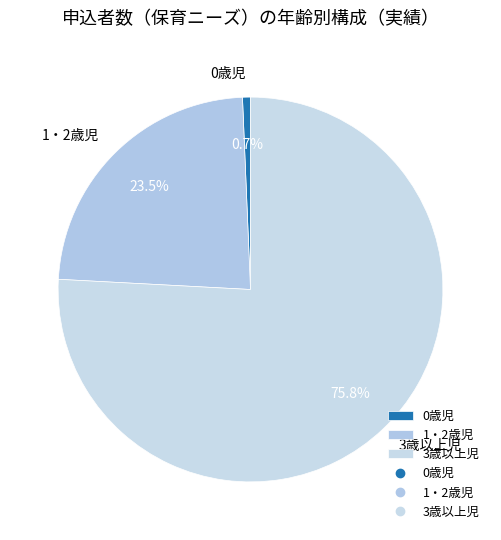

To the nearest percent, what is the difference between the 1・2歳児 and 0歳児 slice percentages?

23%